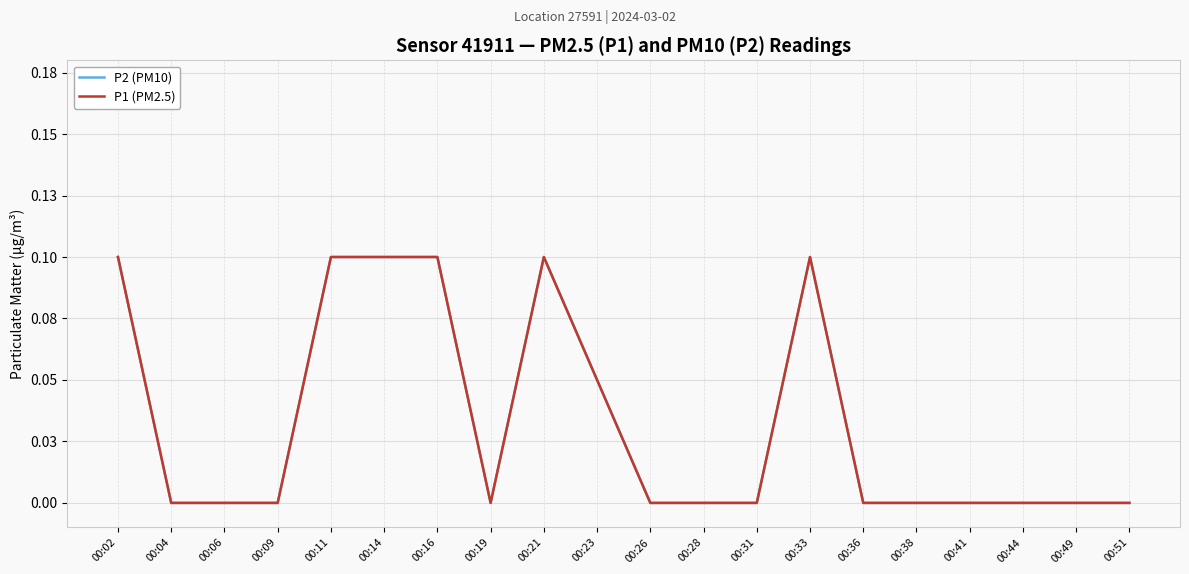

What value does the P1 (PM2.5) series have at 00:11?

0.1